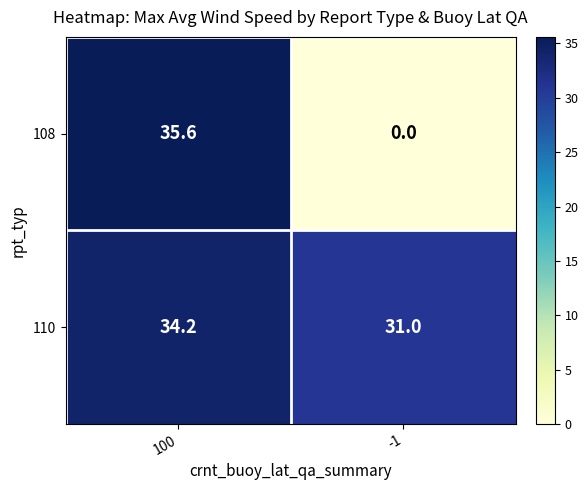

What is the sum of all 108 values?

35.6